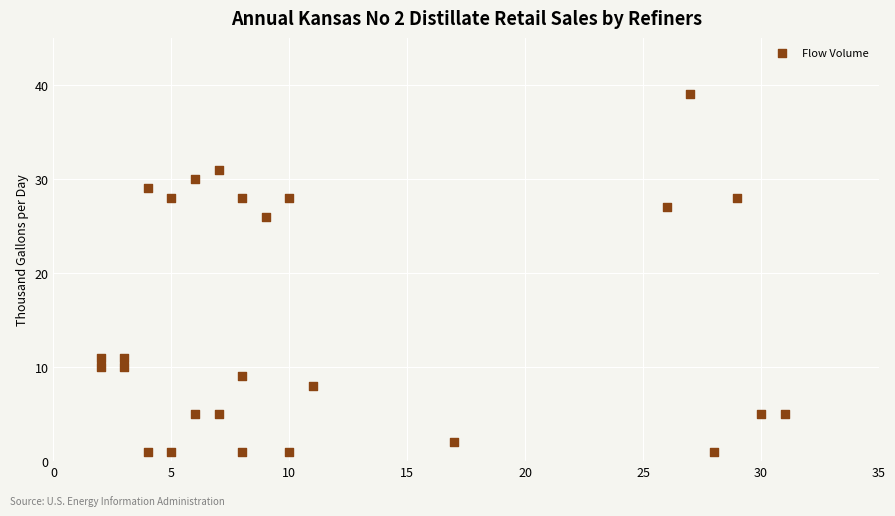

What Y value in the scatter plot is closest to 20?

26